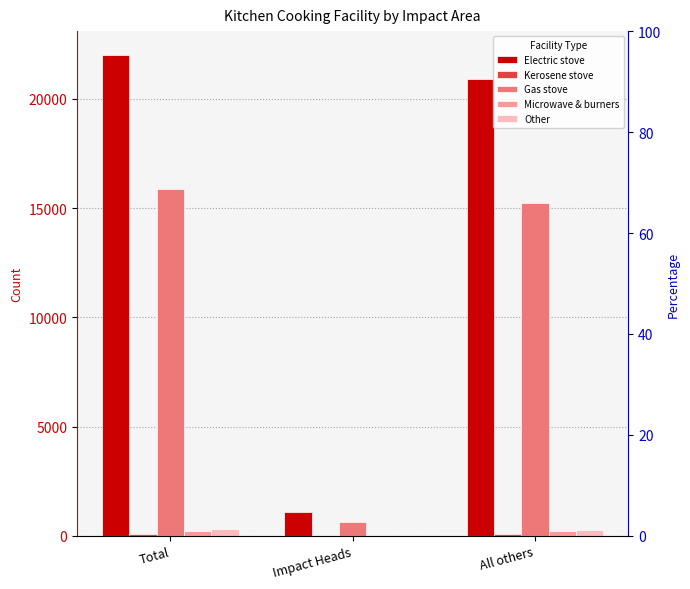

Which series has the largest total across all categories?

Electric stove